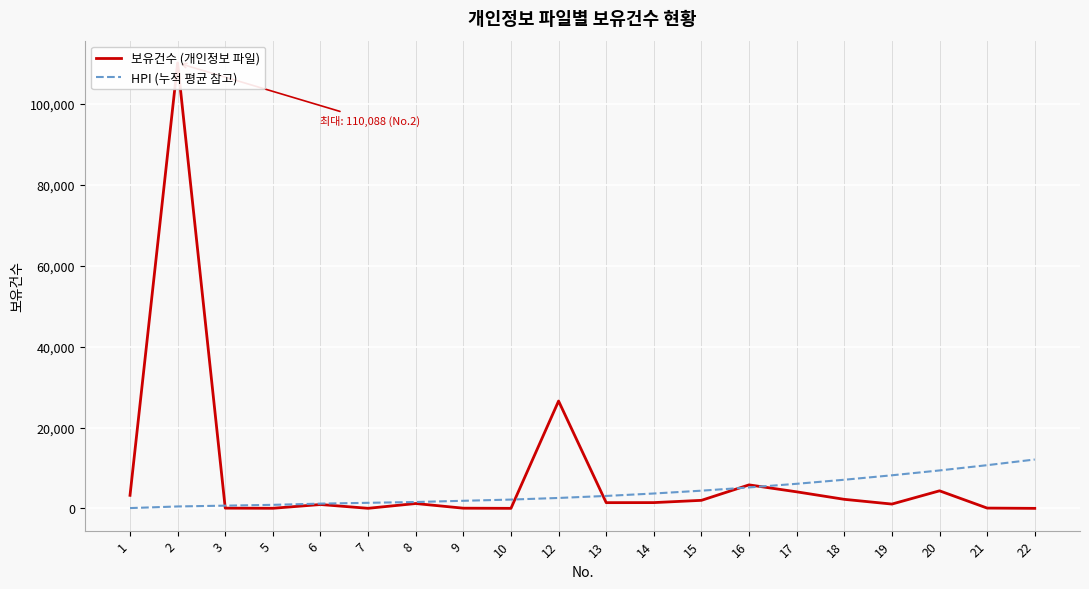

True or false: 보유건수 (개인정보 파일) and HPI (누적 평균 참고) intersect in this chart.

True